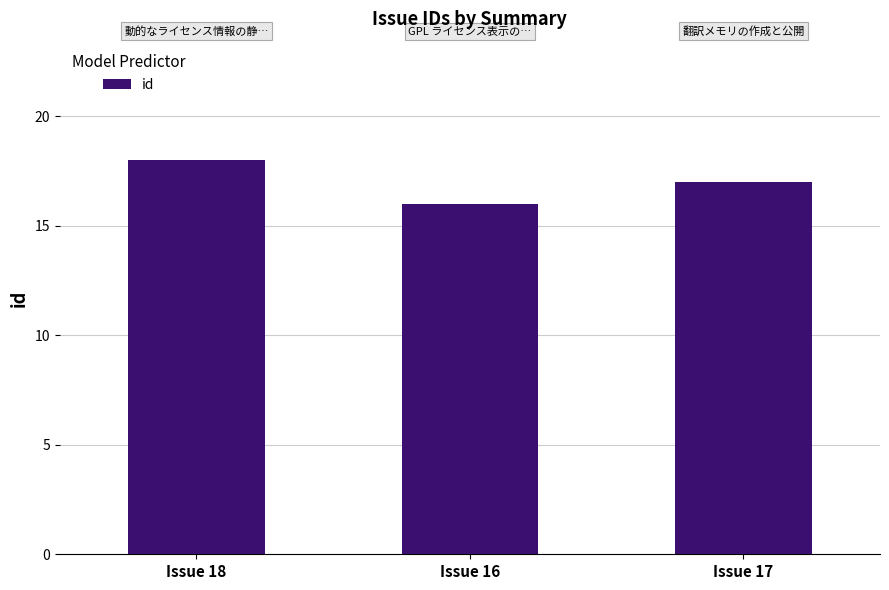

Which label corresponds to the largest value in the chart?

Issue 18